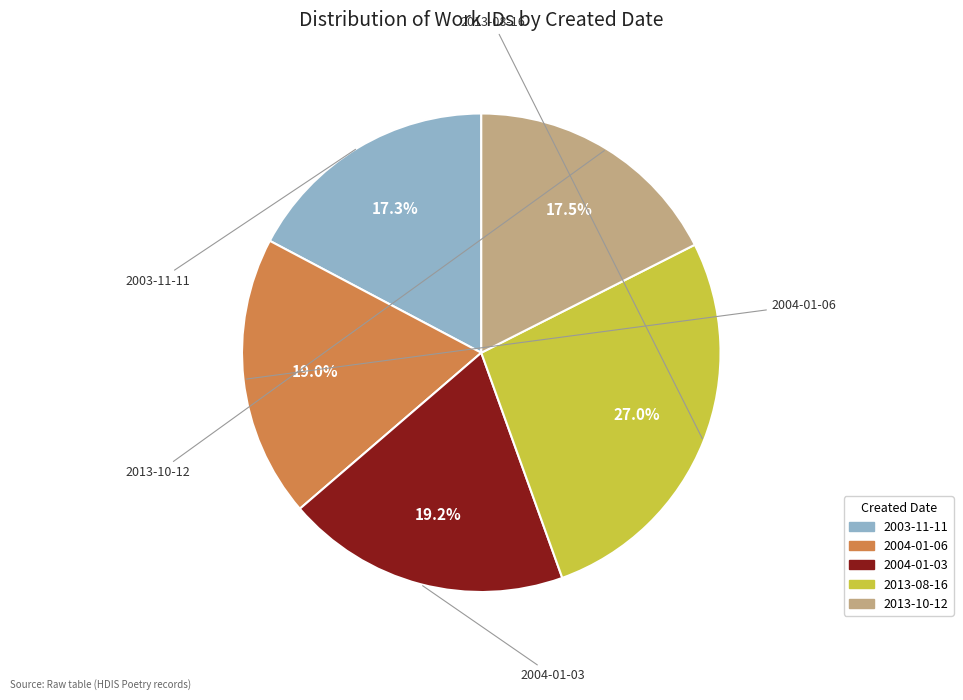

Which category has the smallest portion of the pie?

2003-11-11